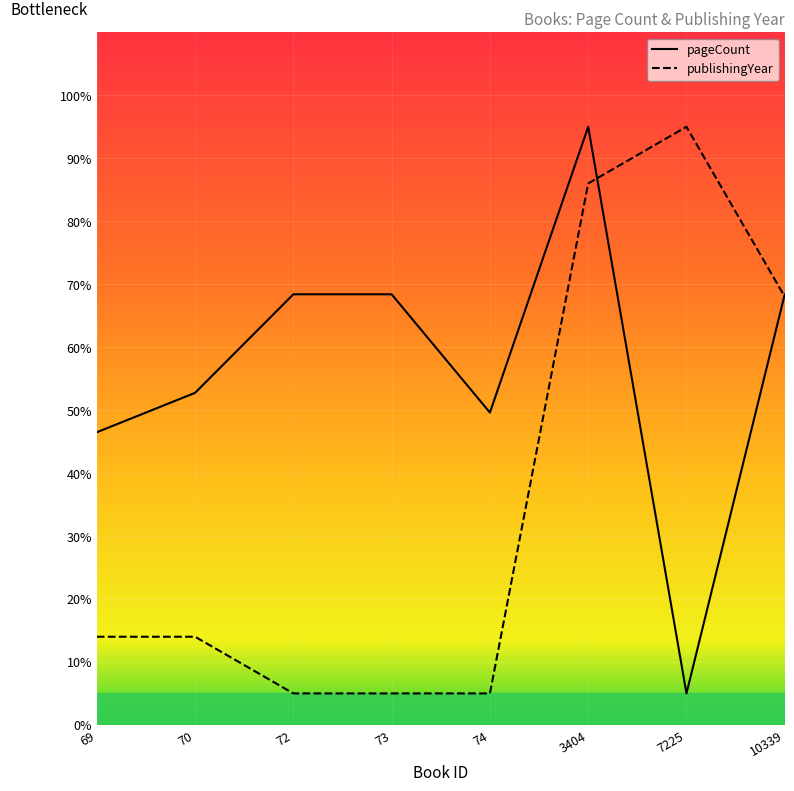

Is it true that pageCount equals 5.0 at 7225?

True